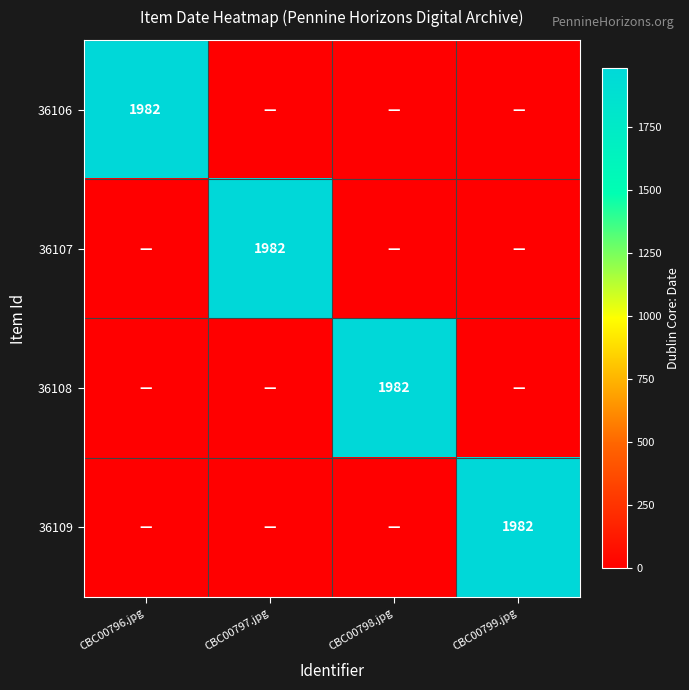

What is the spread (max minus min) of values at CBC00798.jpg?

1982